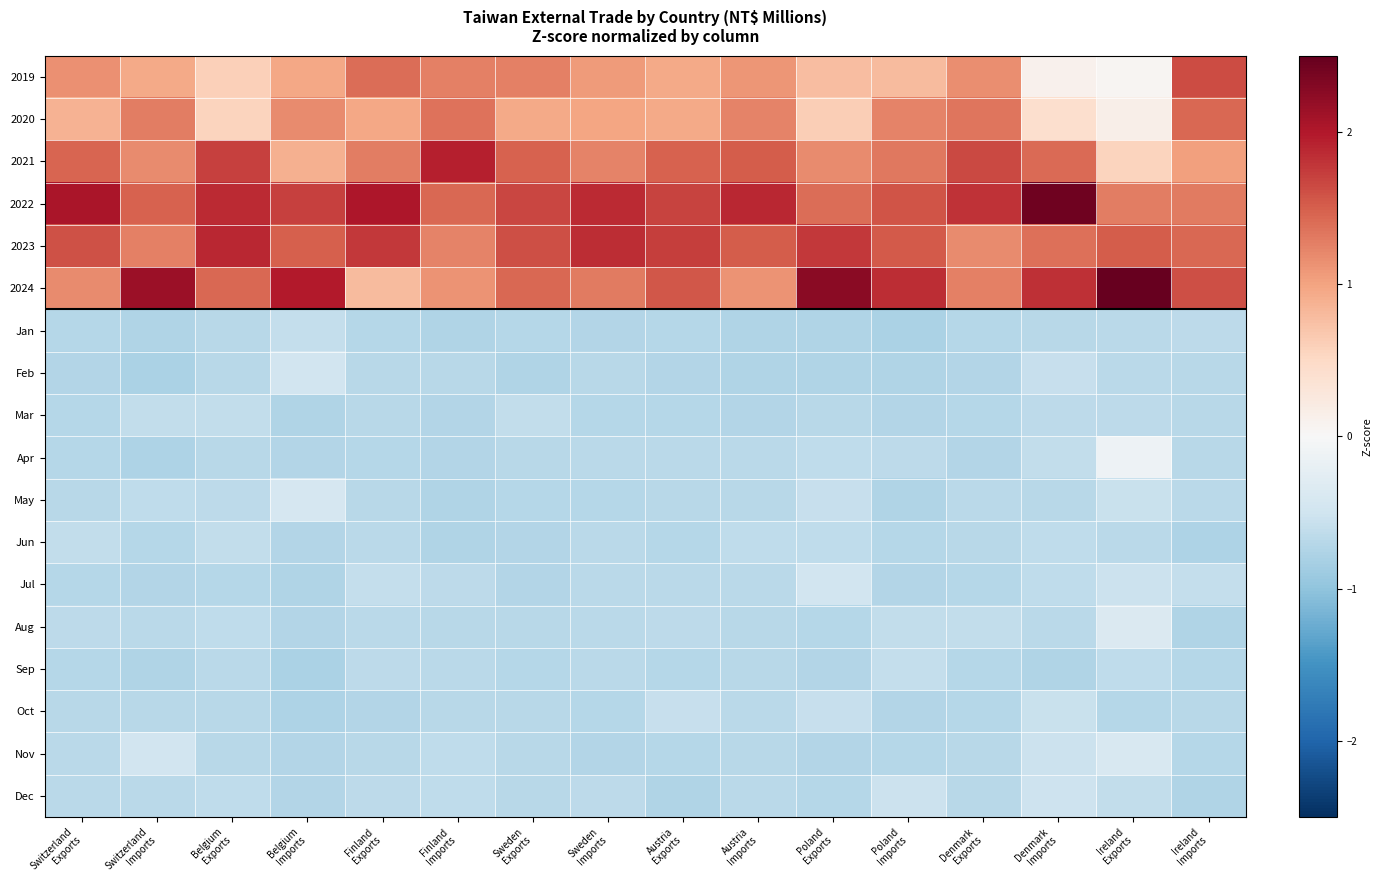

At how many categories does at least one series exceed 1?

16